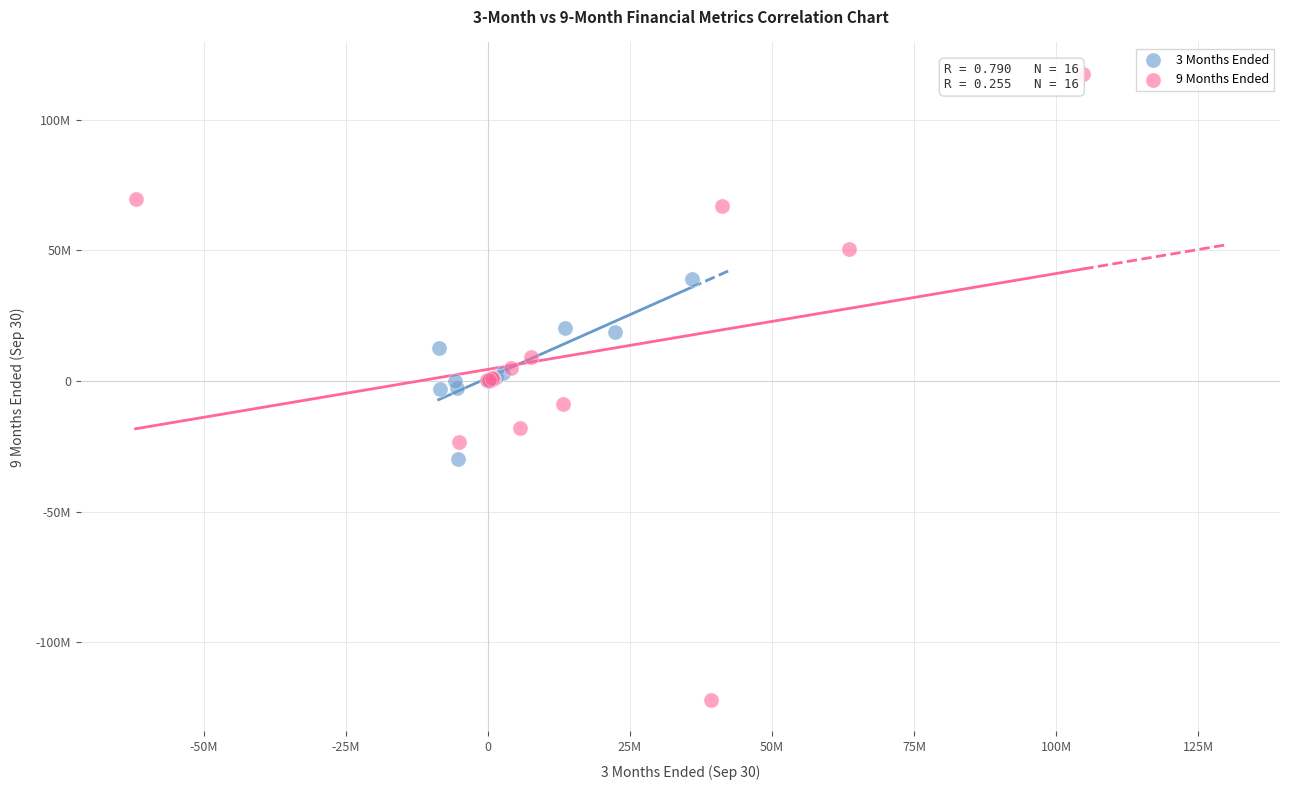

What are all the series names shown in the legend?

3 Months Ended, 9 Months Ended